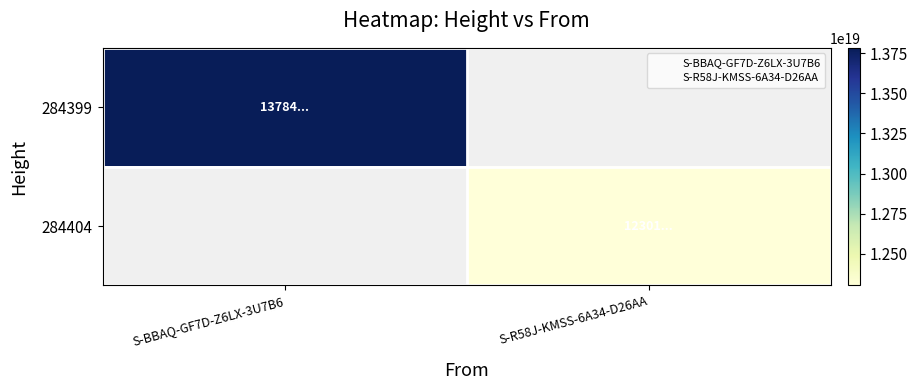

What is the smallest value displayed?

12301538890292281344.0